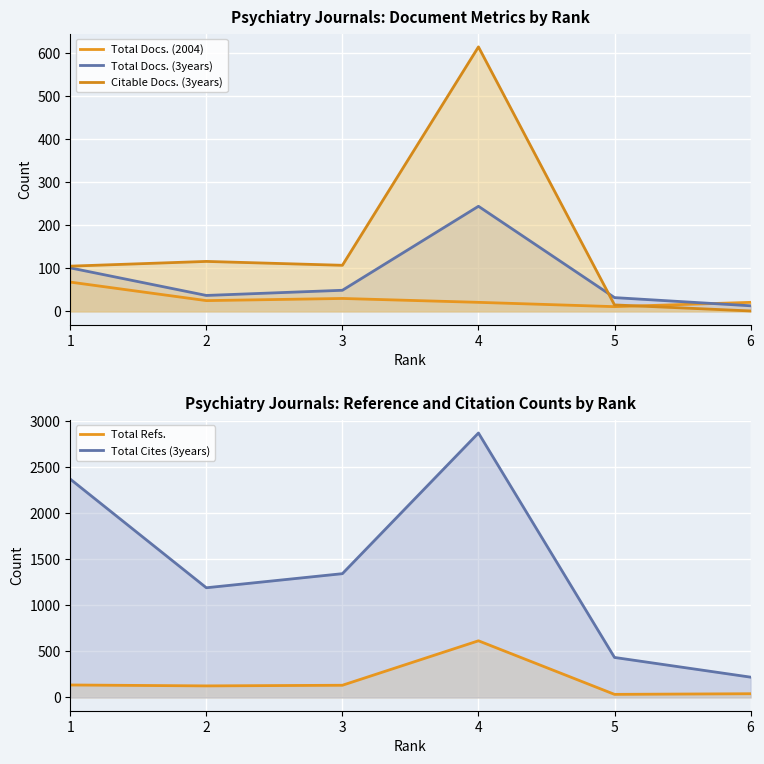

True or false: Citable Docs. (3years) and Total Refs. cross at least once.

False